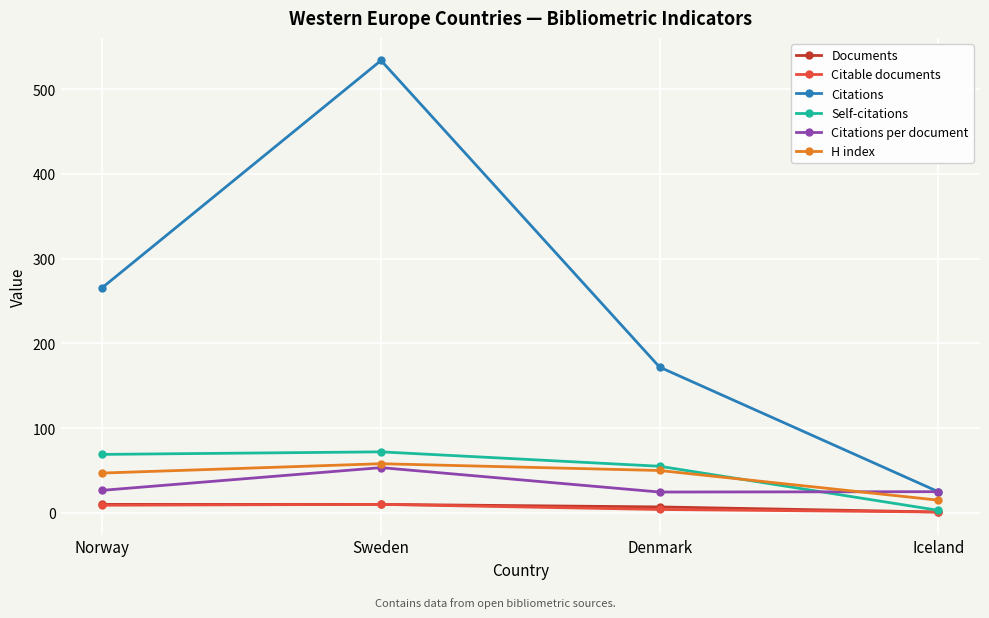

Which label corresponds to the largest value in the chart?

Sweden